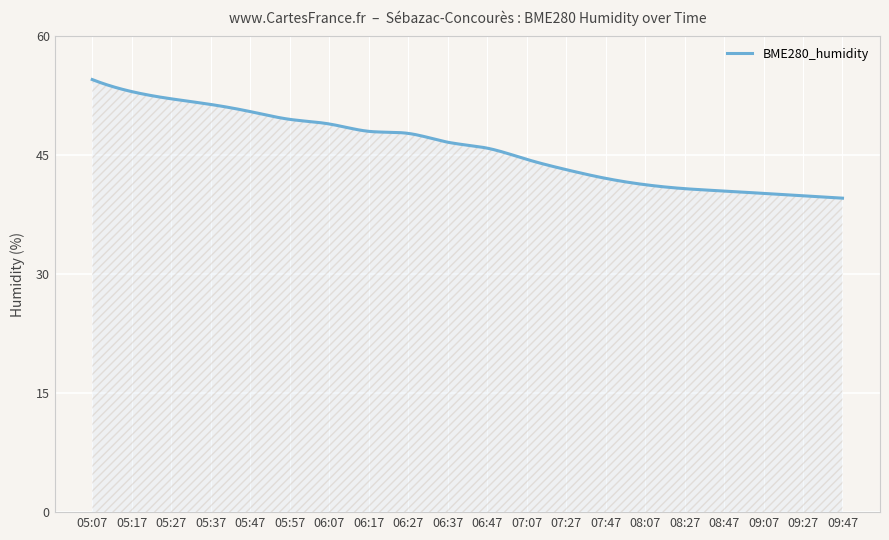

What is the maximum value shown in the chart?

54.6